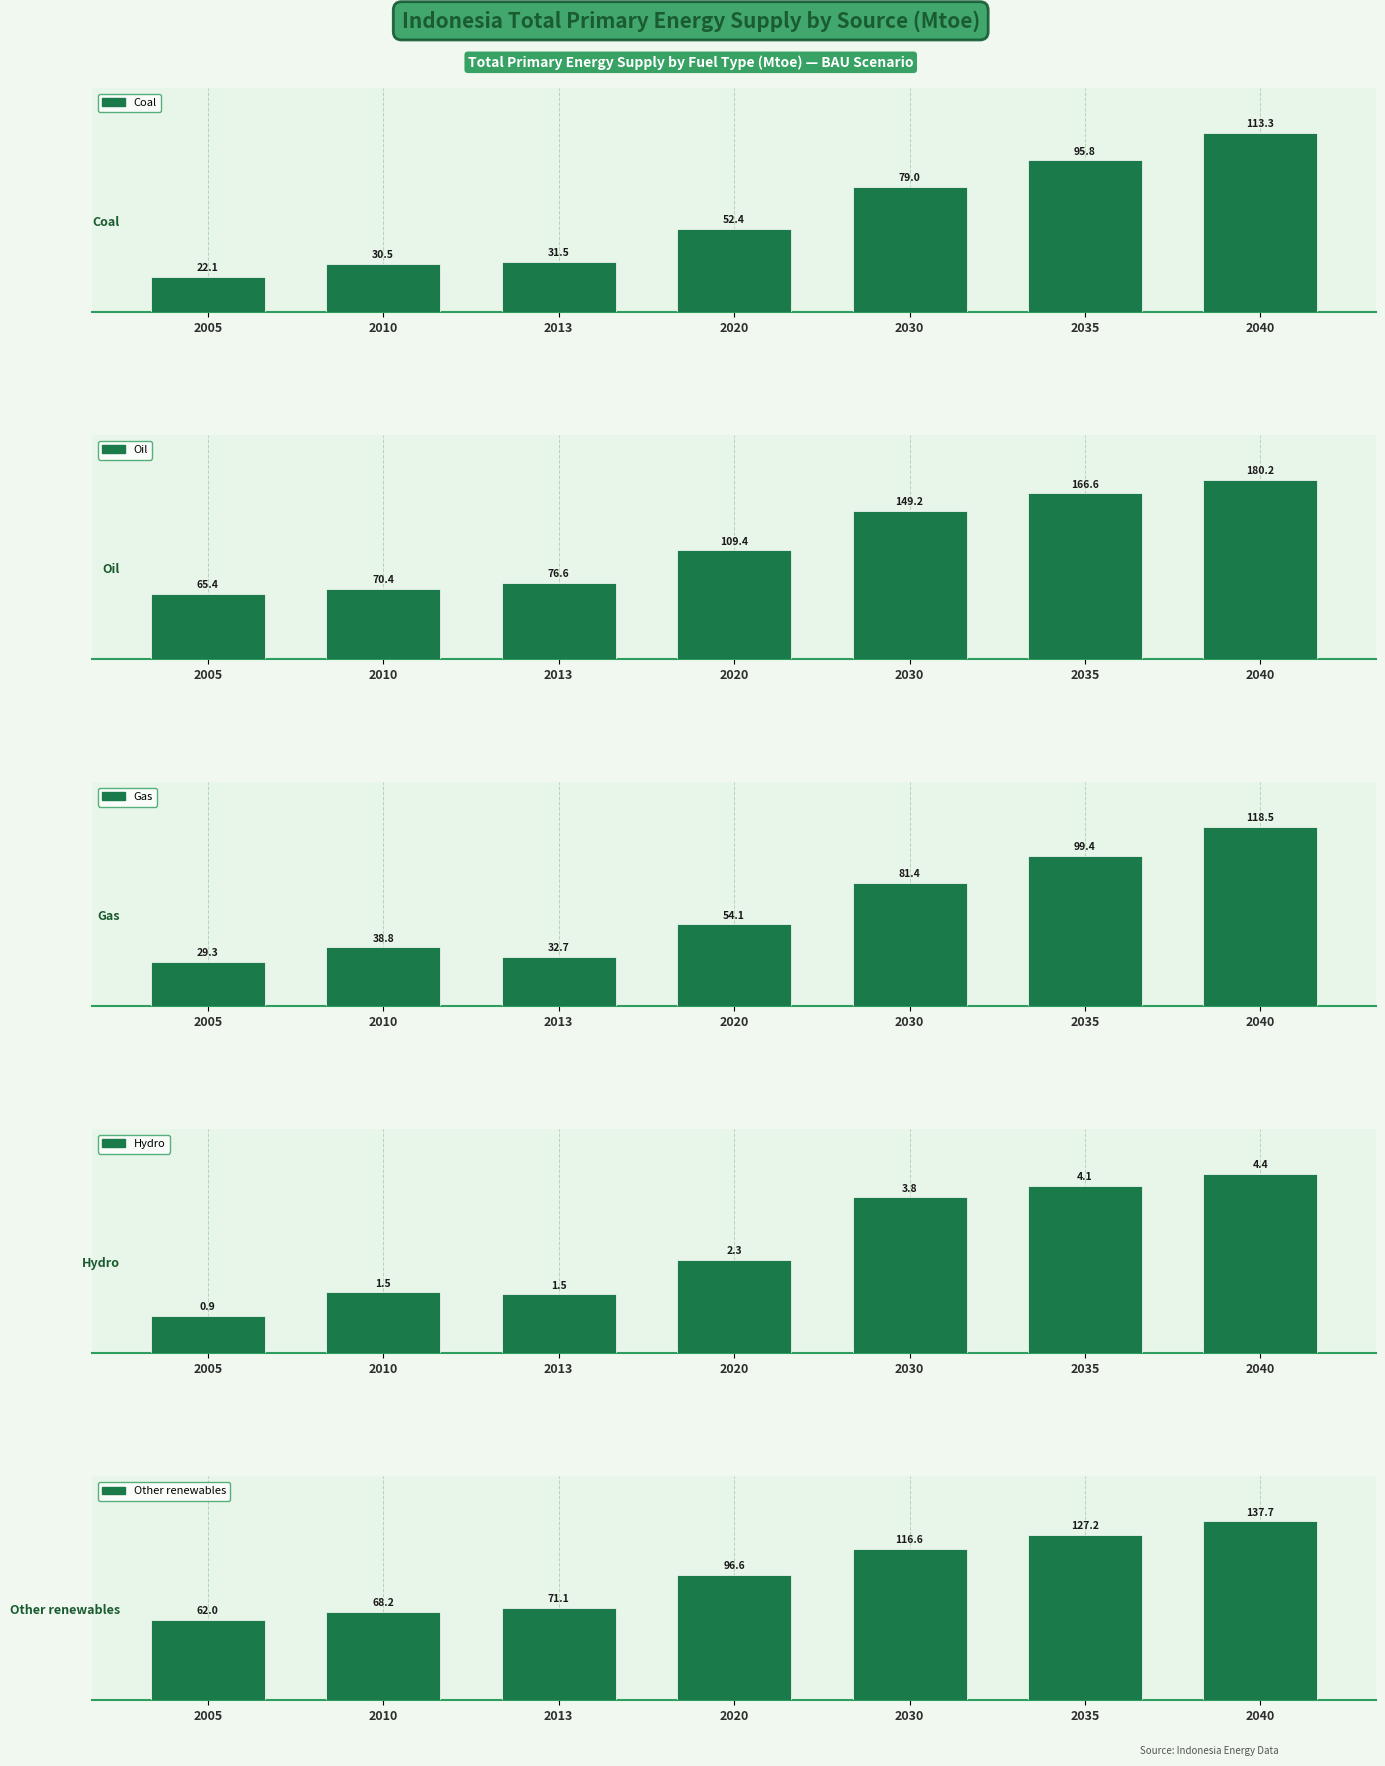

Is it true that Other renewables equals 127.2 at 2035?

True